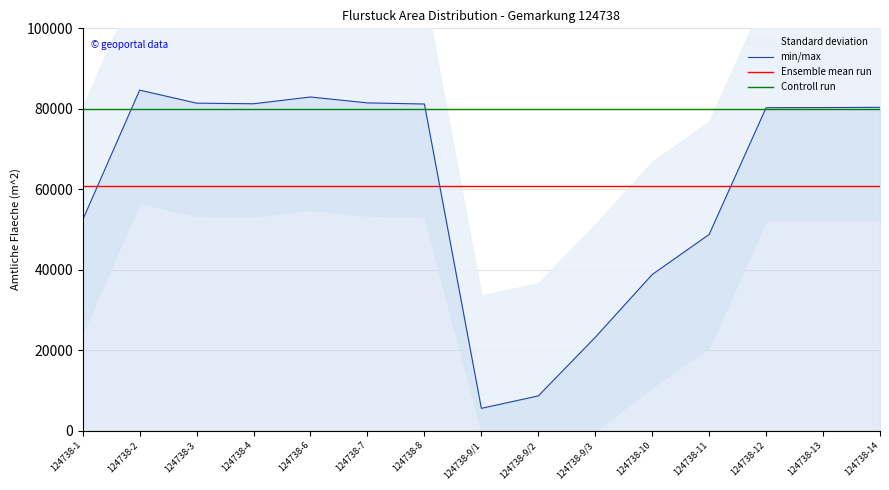

Which series has the largest total across all categories?

Controll run